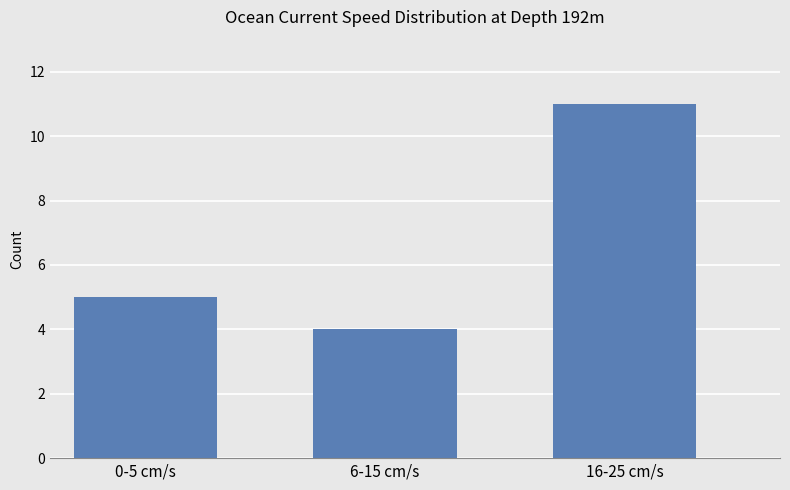

The chart shows a value of 11 at 16-25 cm/s. True or false?

True